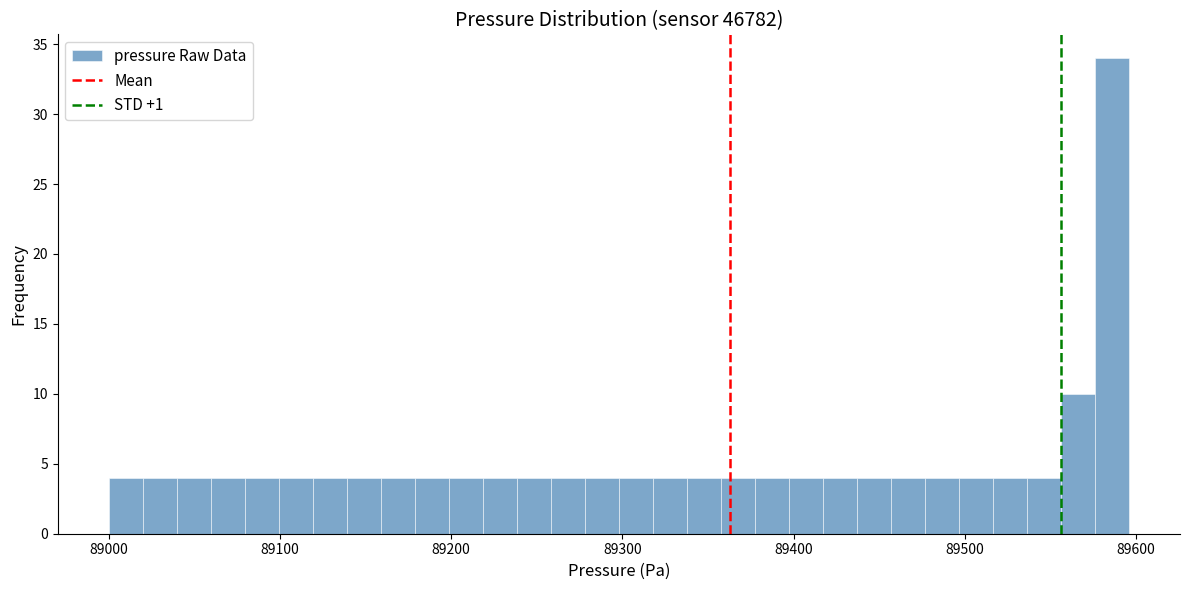

Read against the x-axis, roughly where is the centre of the tallest bar?

89590